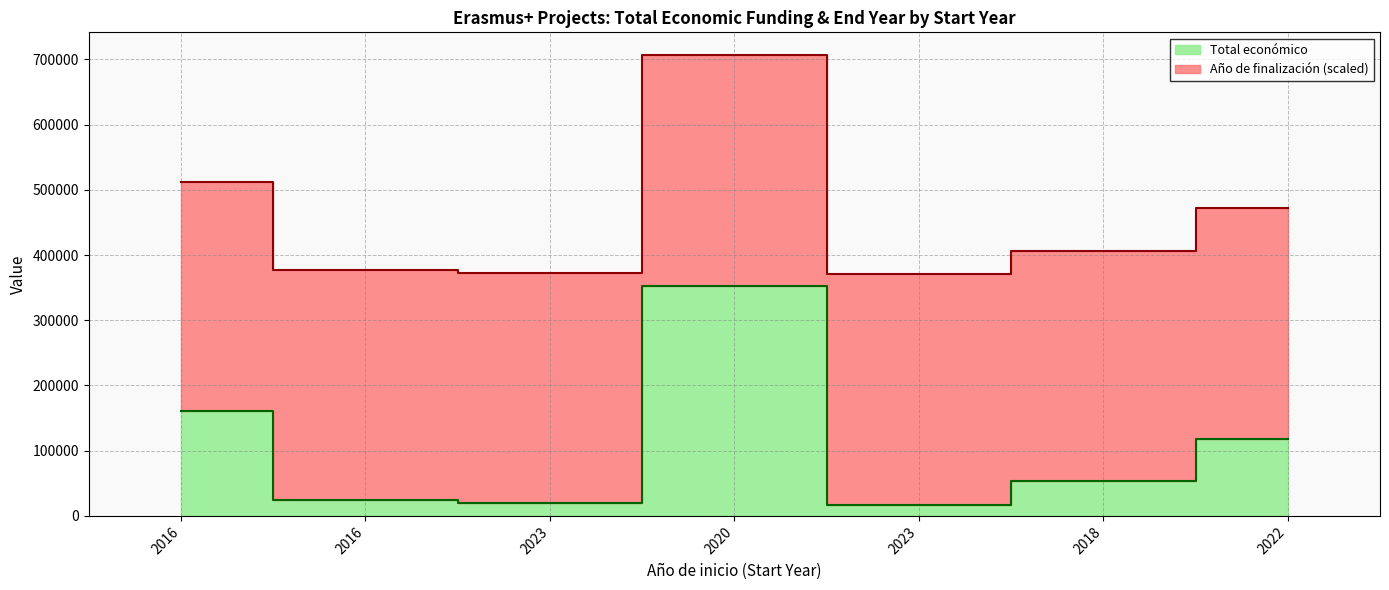

The value at 2022 is 118285. True or false?

True